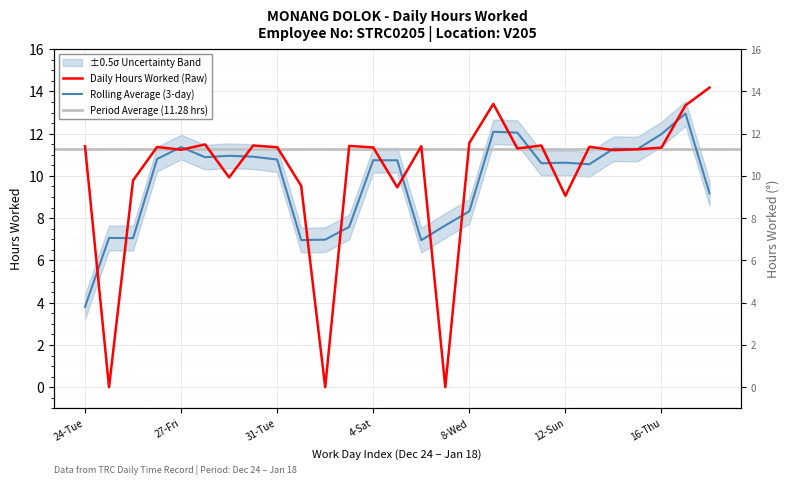

Which has a higher value, 25-Wed or 9-Thu?

9-Thu